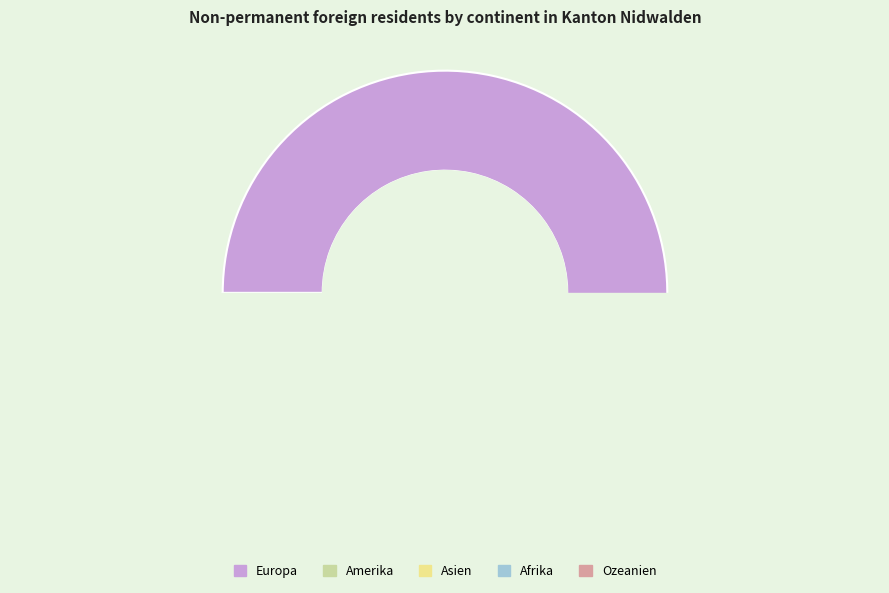

What is the majority slice?

Europa